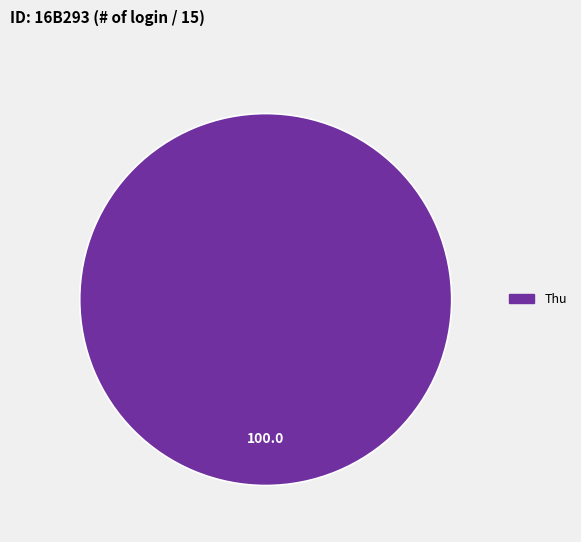

How many segments does this pie chart have?

1